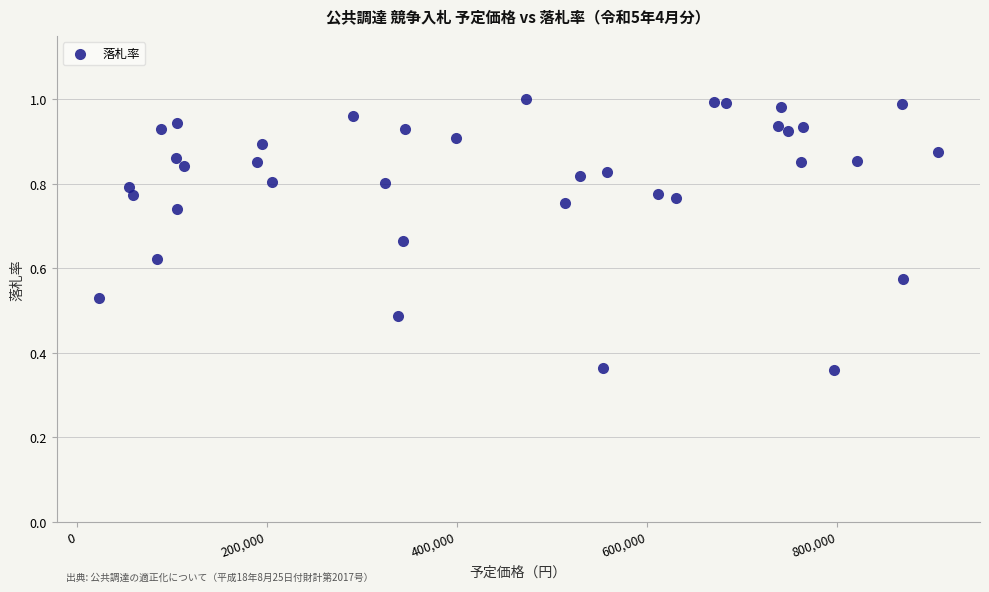

What is the range of X values (max minus min)?

882812.0